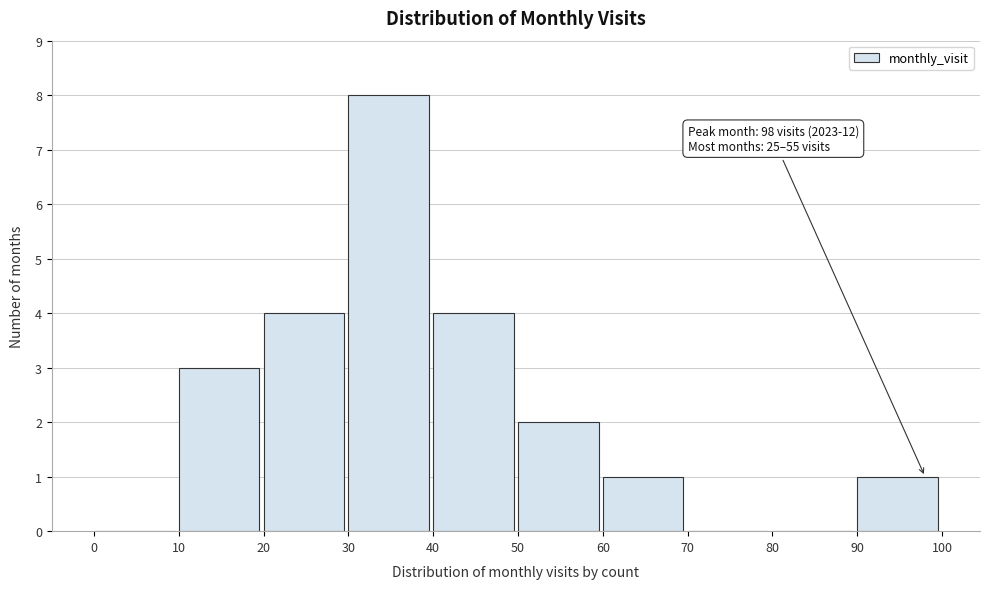

Over which range of the x-axis is the bar tallest?

30 to 40